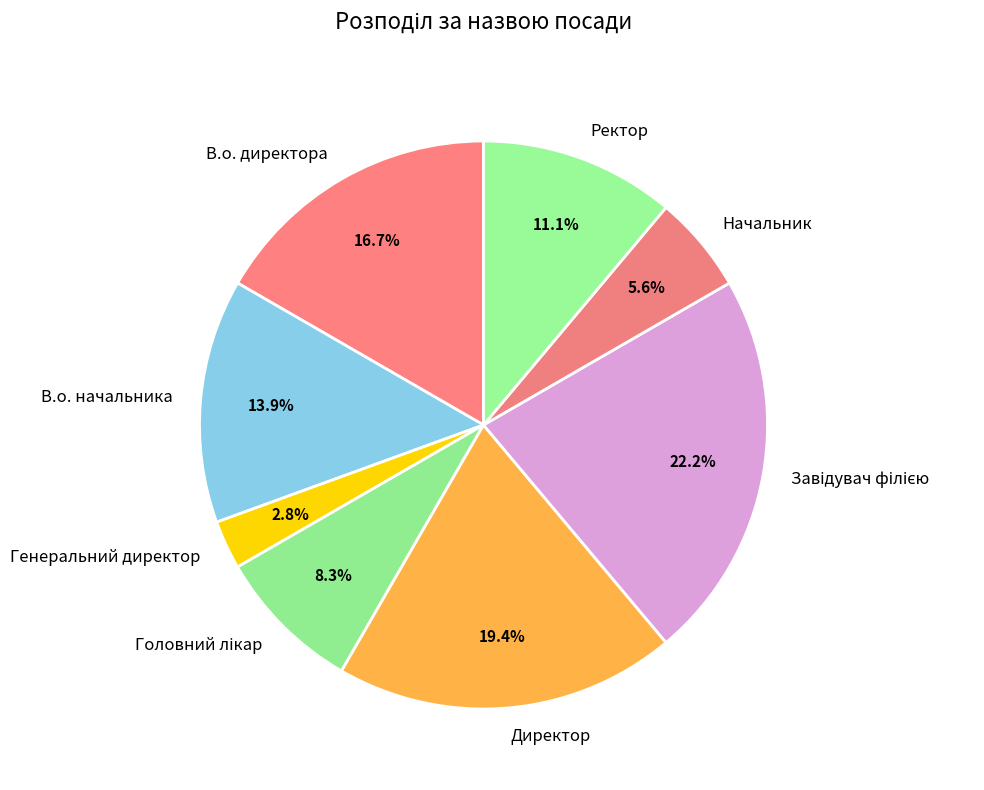

Between Генеральний директор and Ректор, which is larger?

Ректор